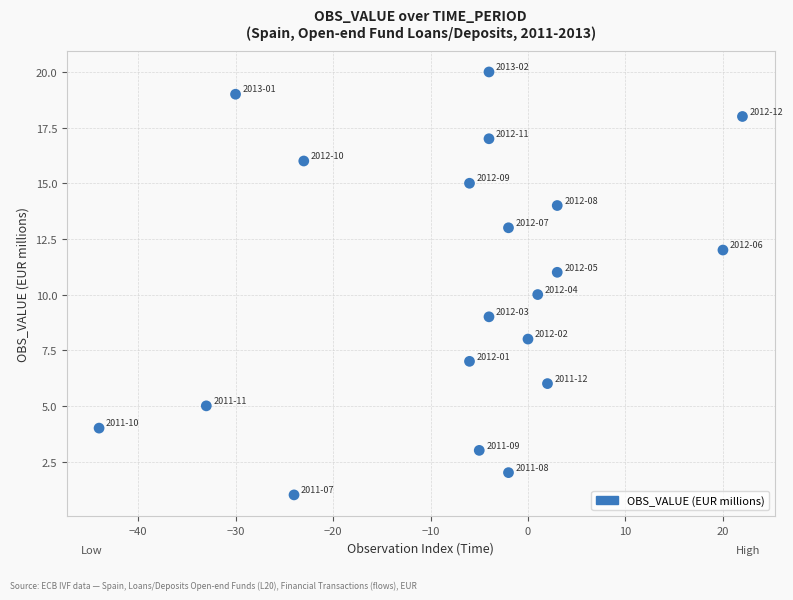

What is the range of Y values (max minus min)?

19